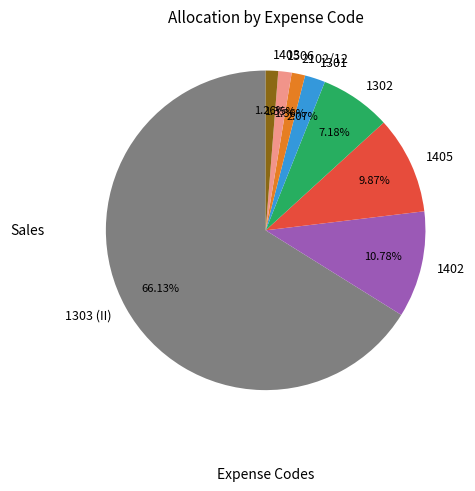

Is there a majority slice in this chart?

Yes